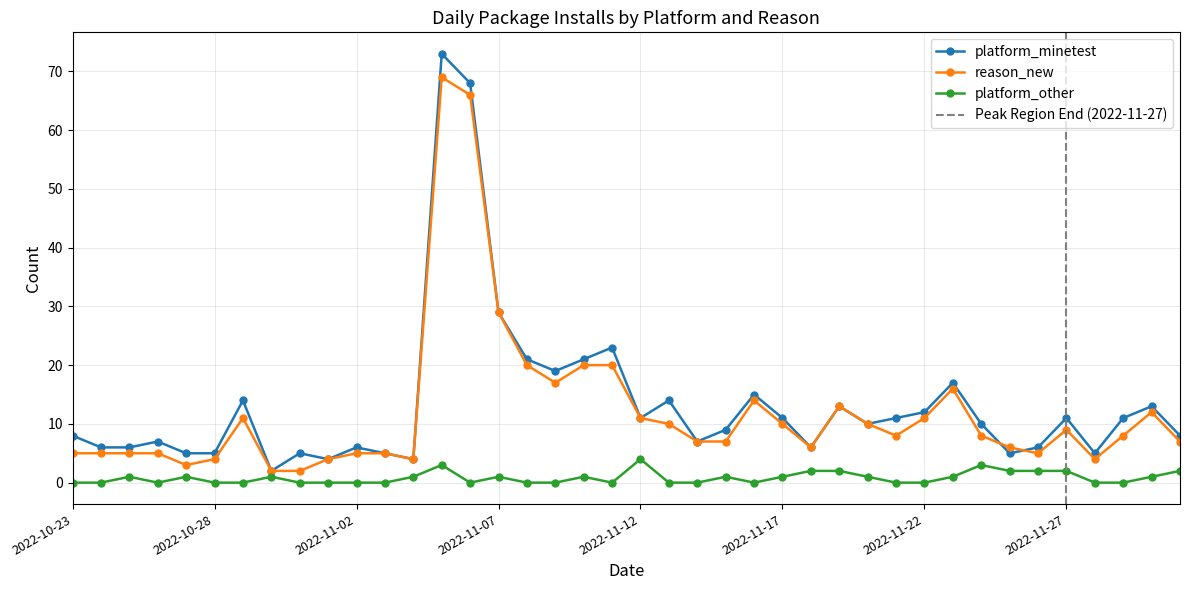

List the series in order of their peak value, highest first.

platform_minetest, reason_new, platform_other